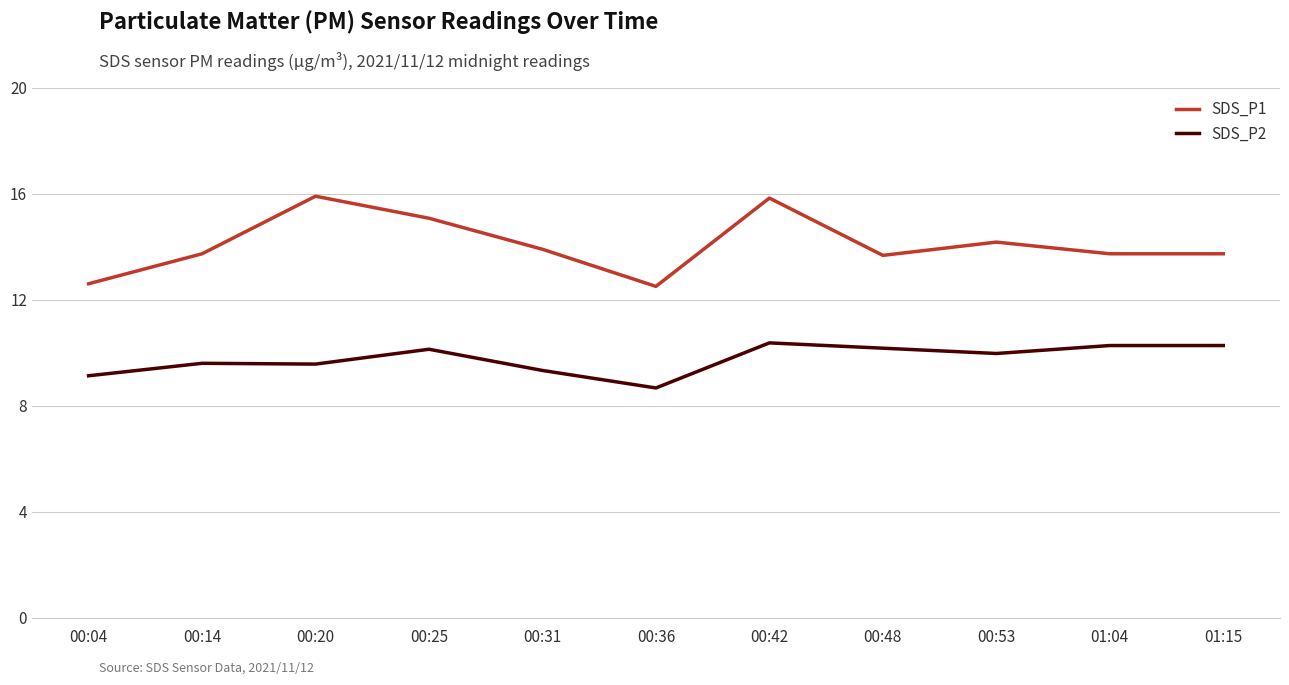

What position from the left is 00:25?

4